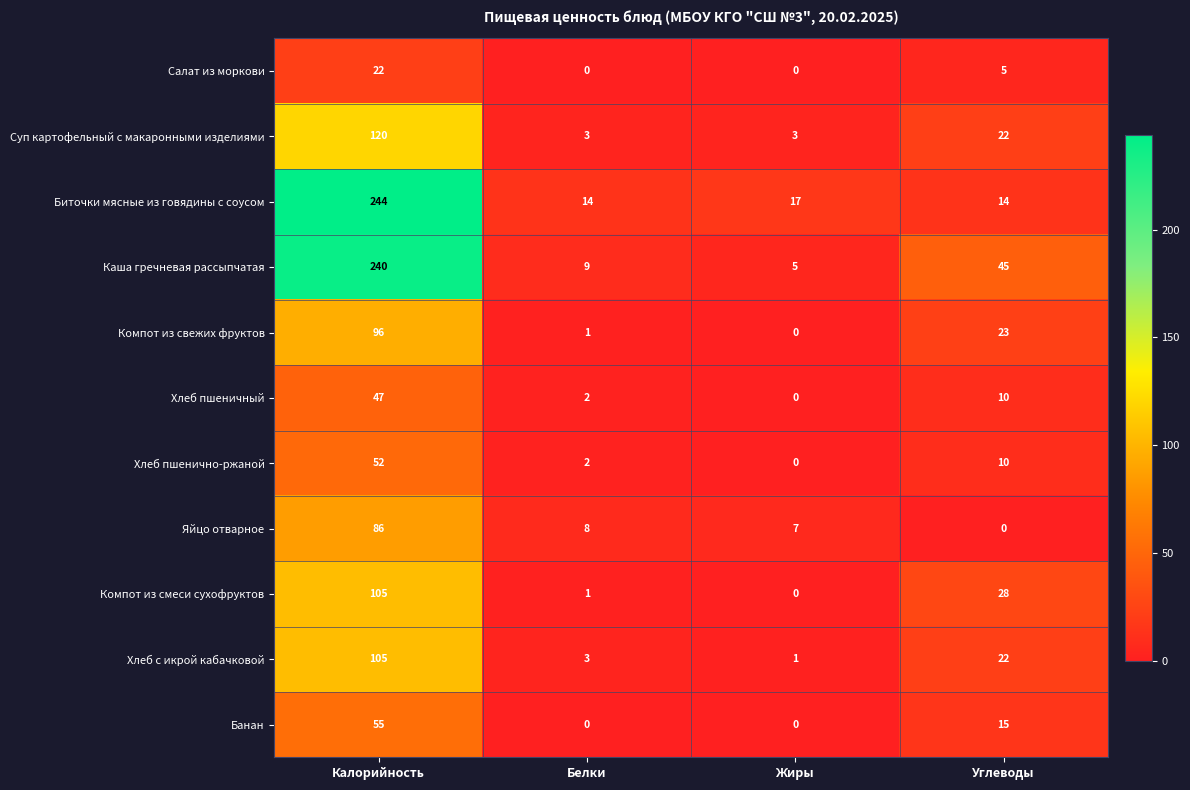

How many data points does each series have?

4